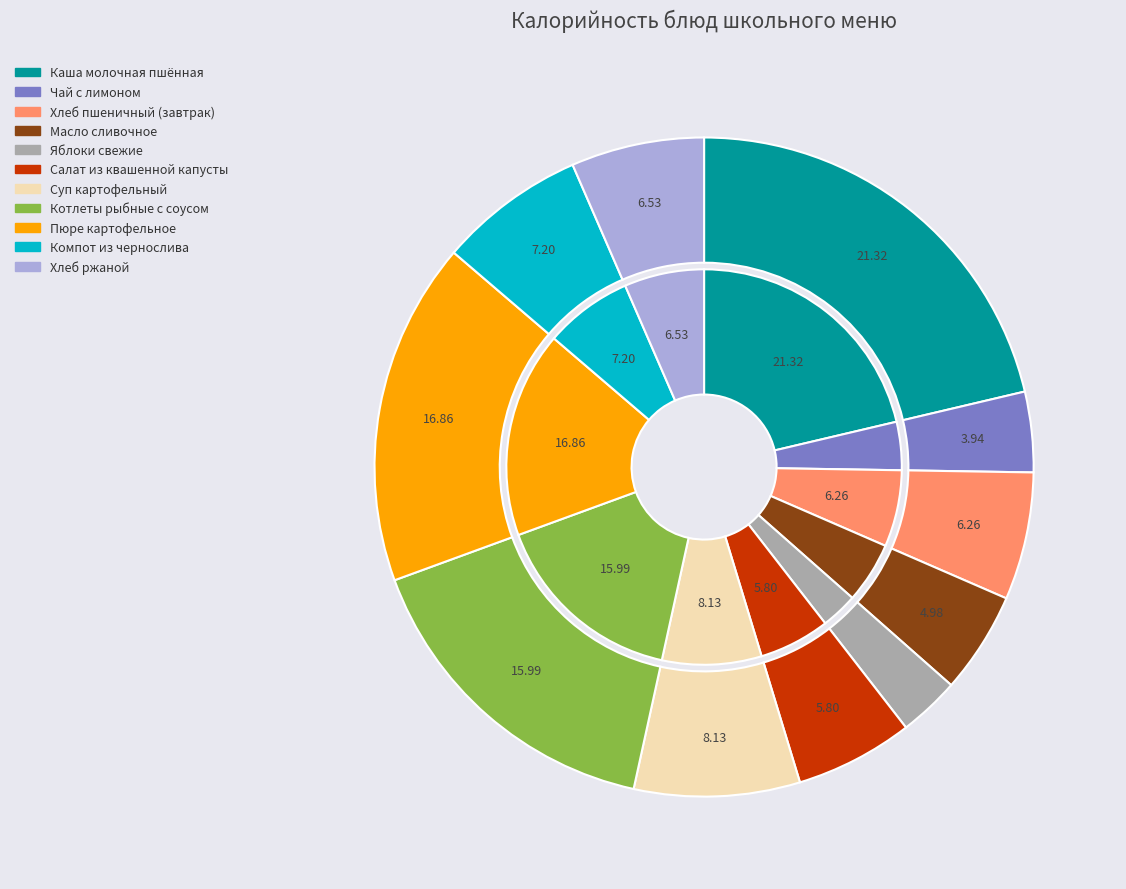

How many slices are in this pie chart?

11